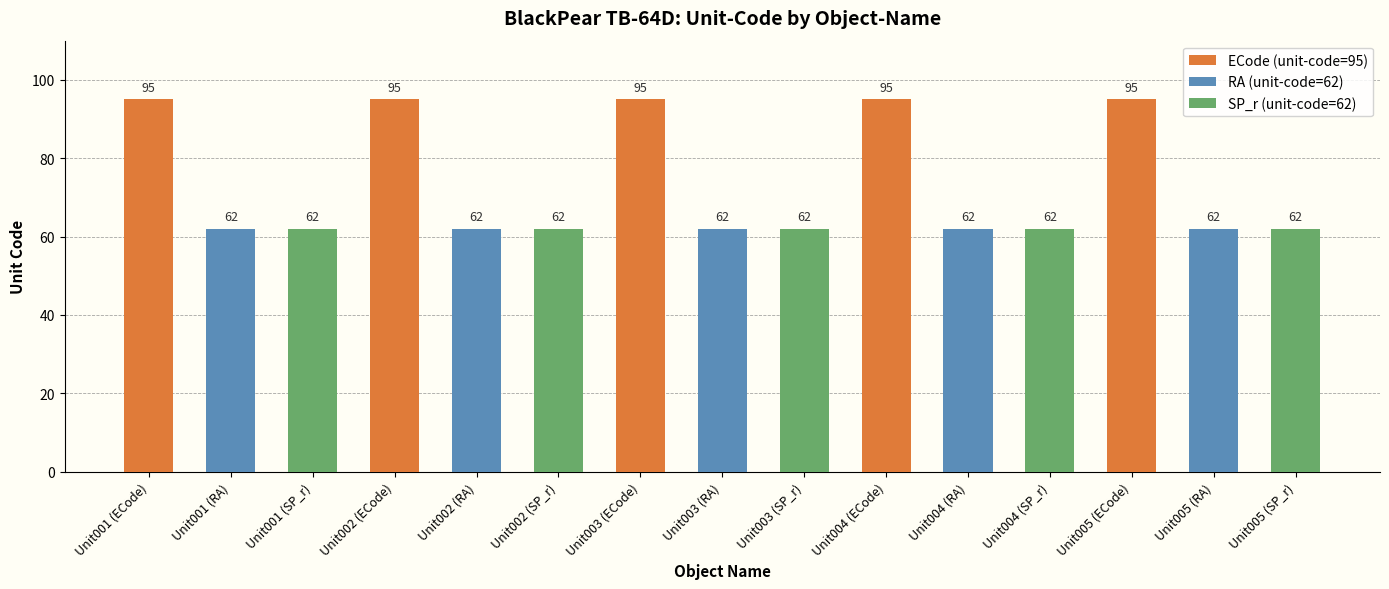

What is the greatest value displayed?

95